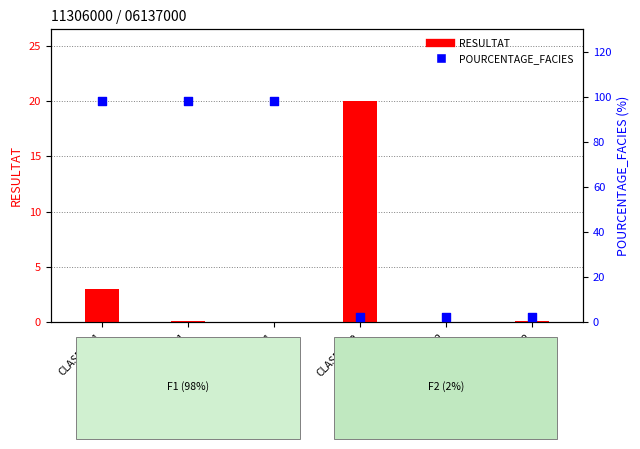

At which category is the sum across all series the highest?

CLASPX_F1